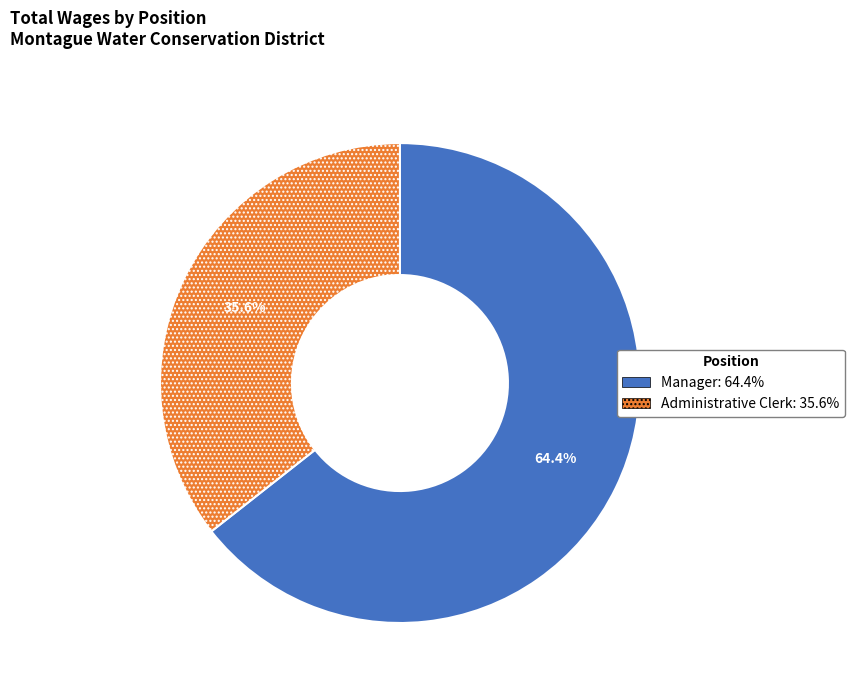

Does Manager account for over 50% of the chart?

Yes